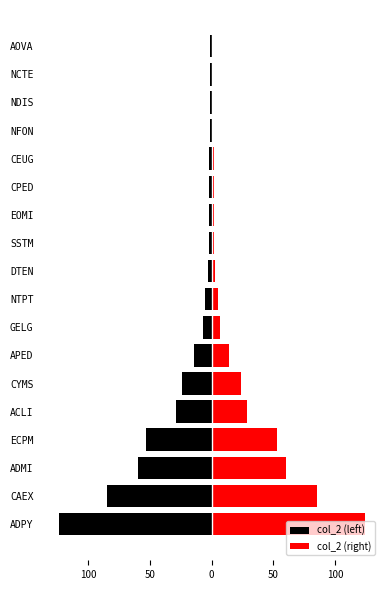

Rank the series by their average value, from lowest to highest.

col_2 (left), col_2 (right)